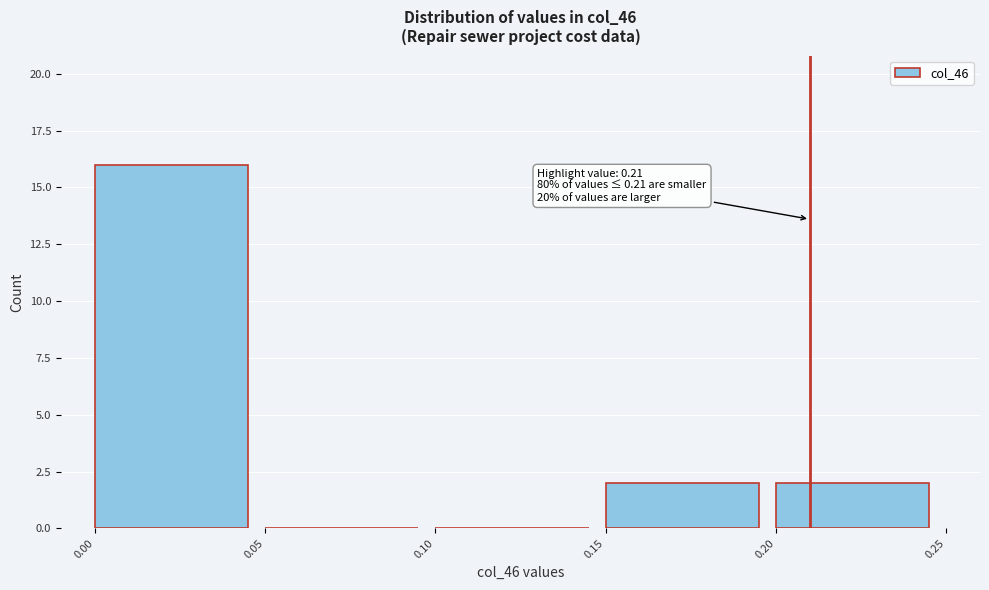

Over which range of the x-axis is the bar tallest?

0.00 to 0.05